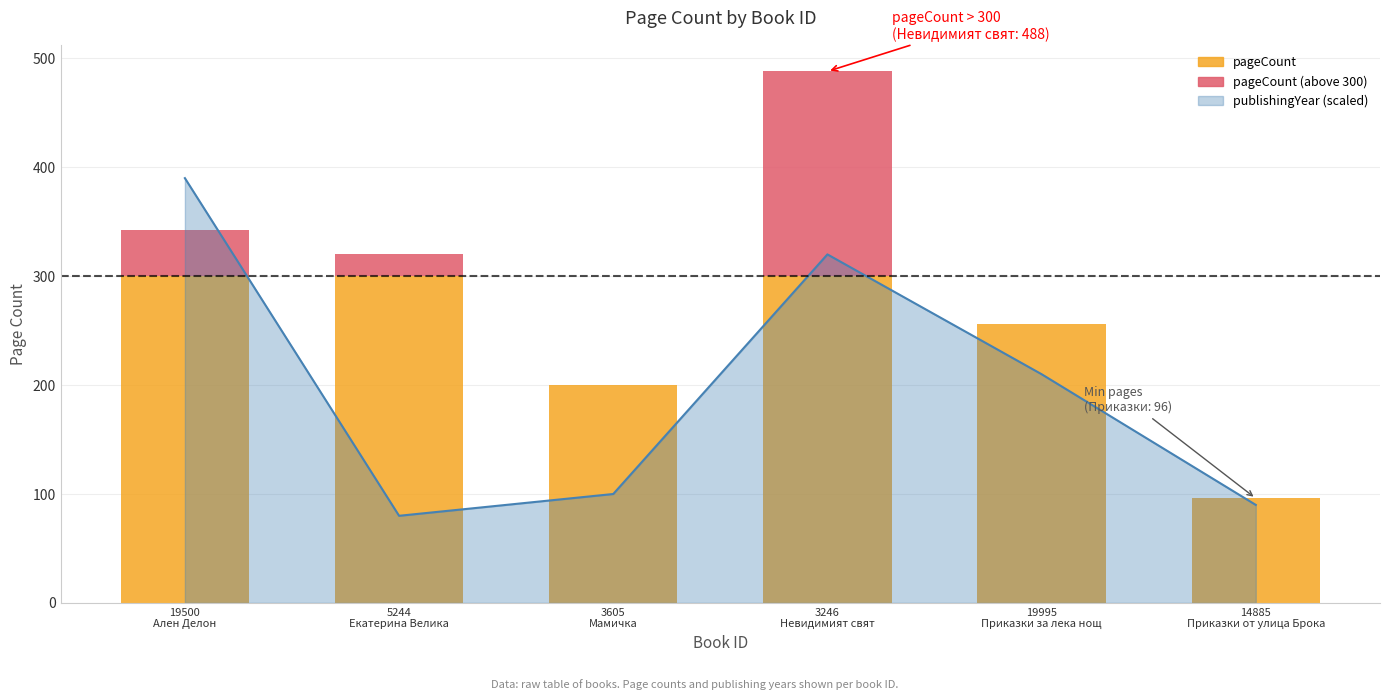

How many data points are above 210?

2